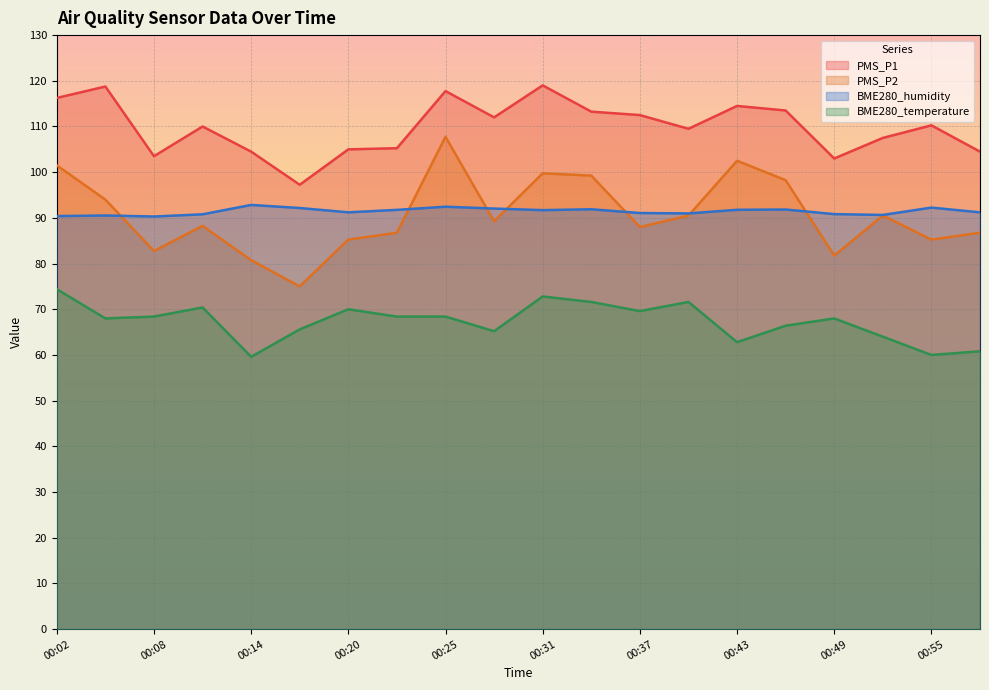

What is the maximum value shown in the chart?

119.0